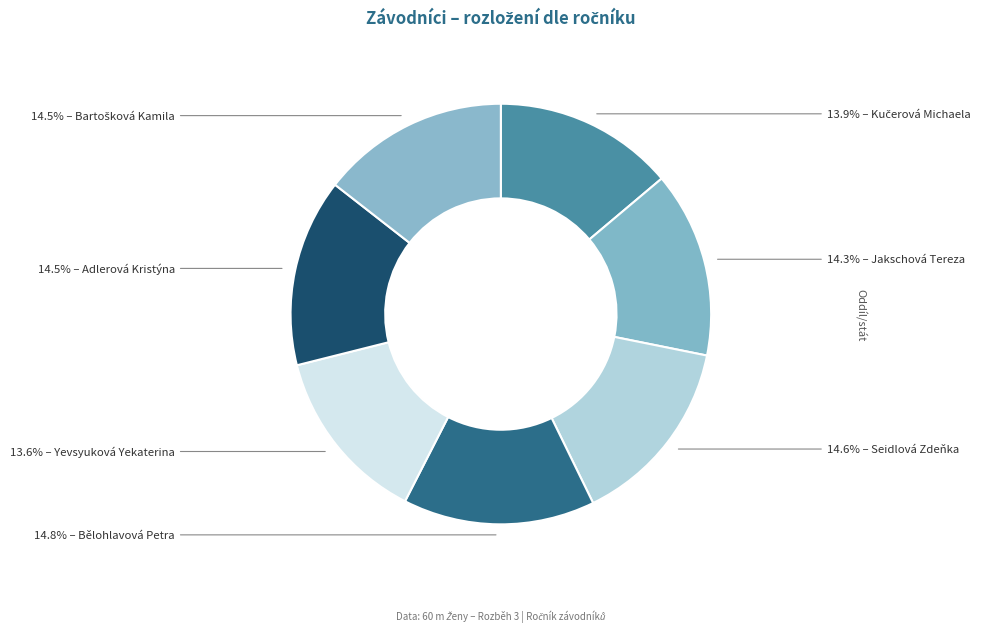

How many slices are in this pie chart?

7